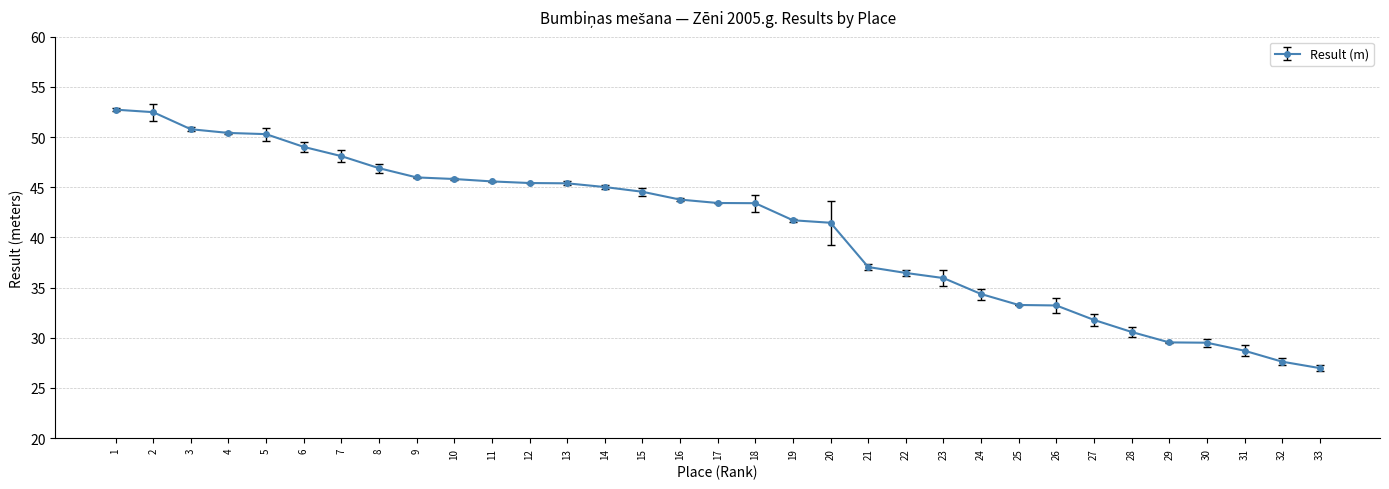

True or false: the data shows 28.7 at 31.

True